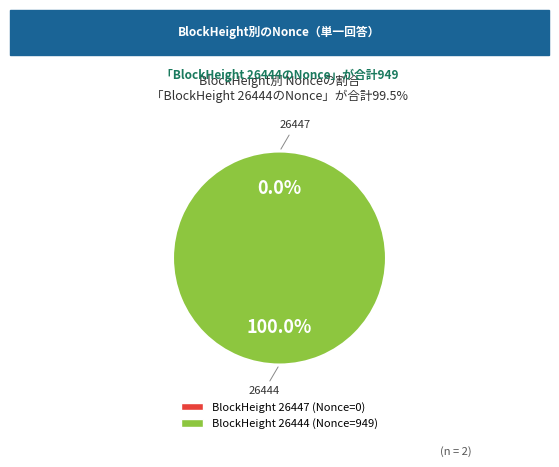

Which category has the biggest portion of the pie?

26444